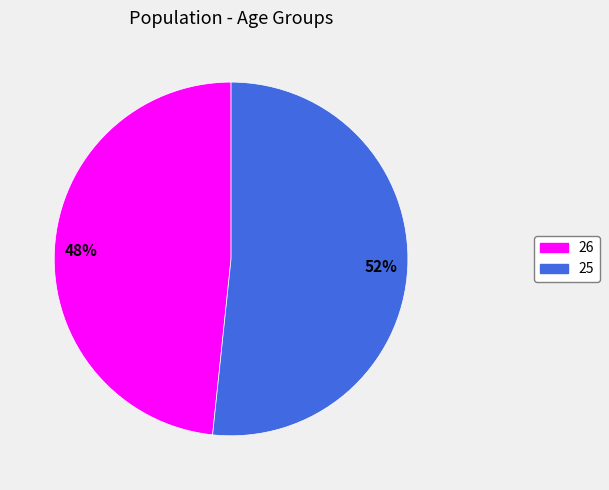

Is there any slice that represents more than half of the pie?

Yes